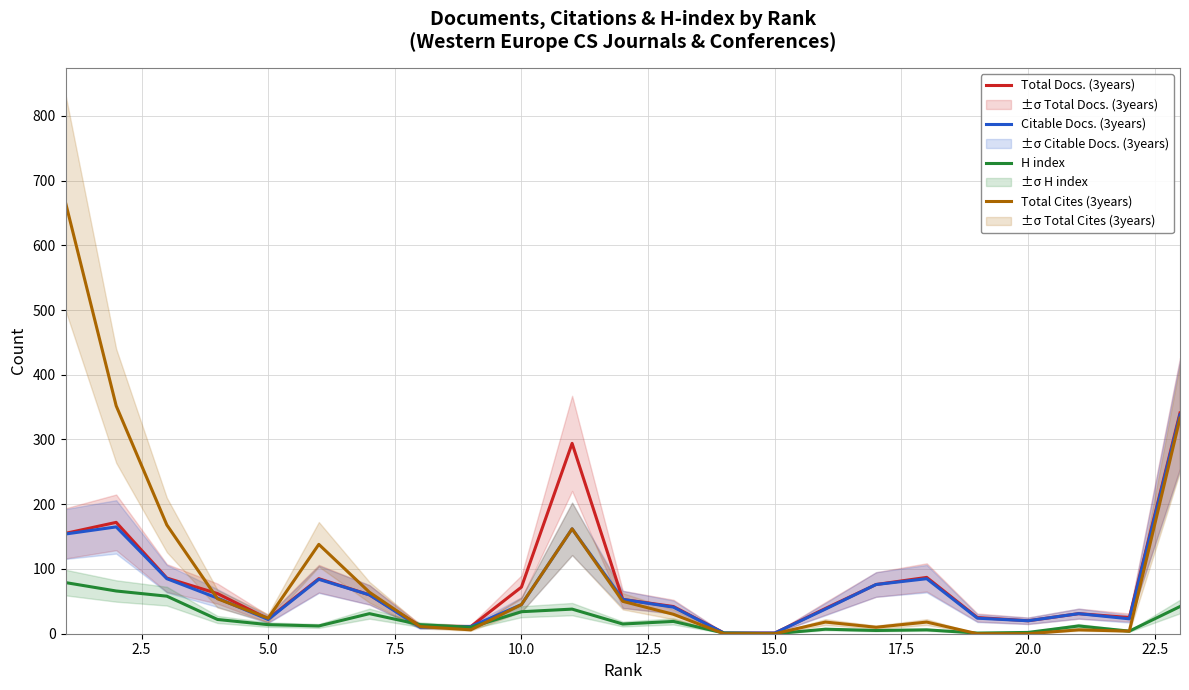

What is the highest value of the H index series?

79